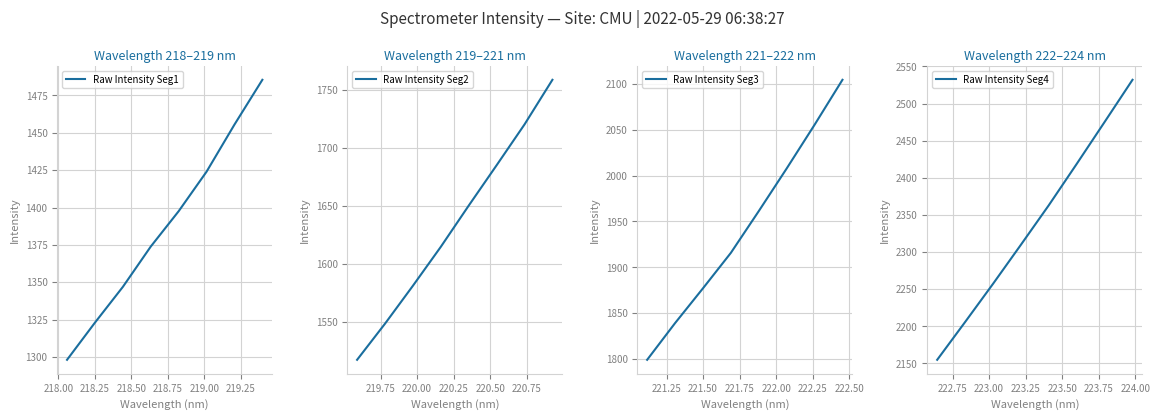

True or false: Raw Intensity Seg1 and Raw Intensity Seg4 intersect in this chart.

False